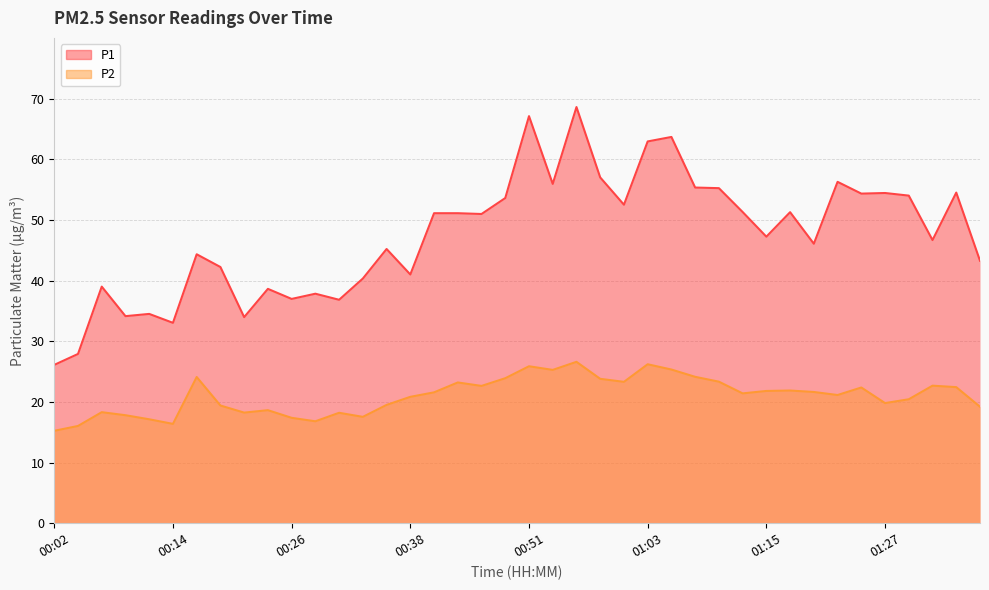

True or false: P1 has more than 0 points higher than both neighbors.

True